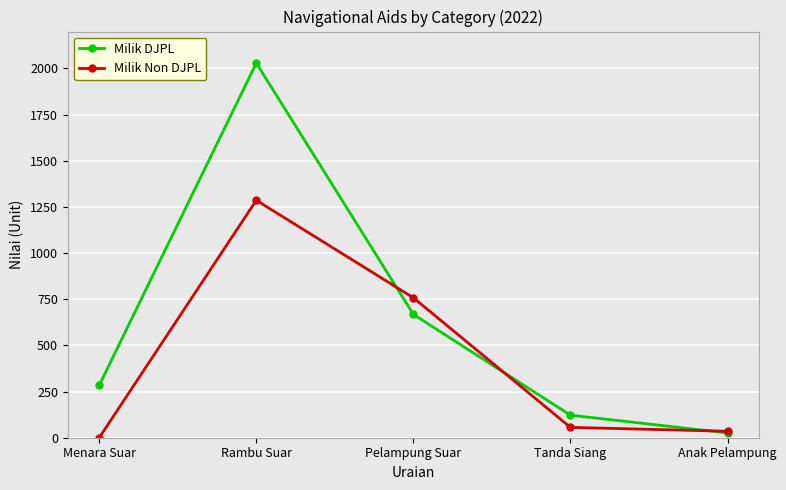

What is the maximum value shown in the chart?

2029